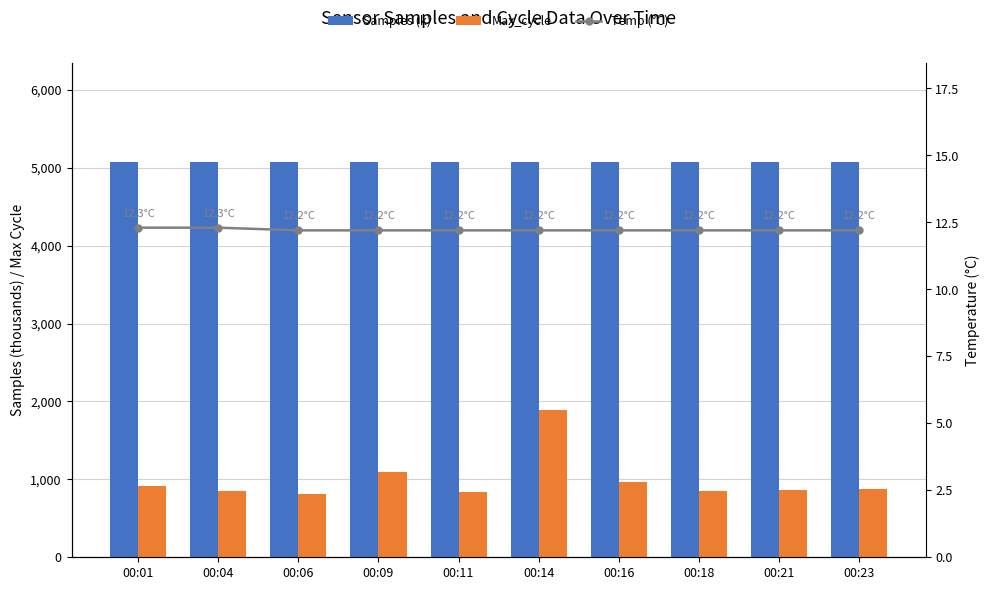

Are the bars horizontal?

No